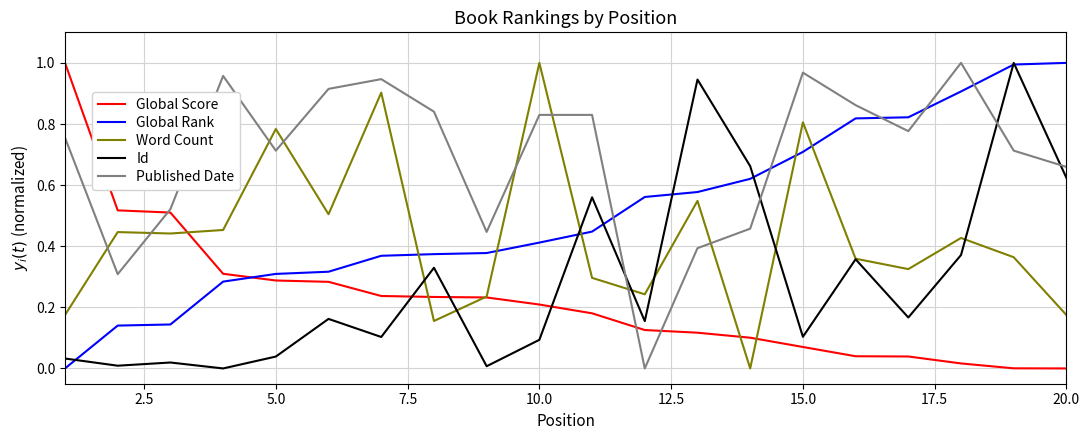

True or false: Word Count and Global Rank intersect in this chart.

True